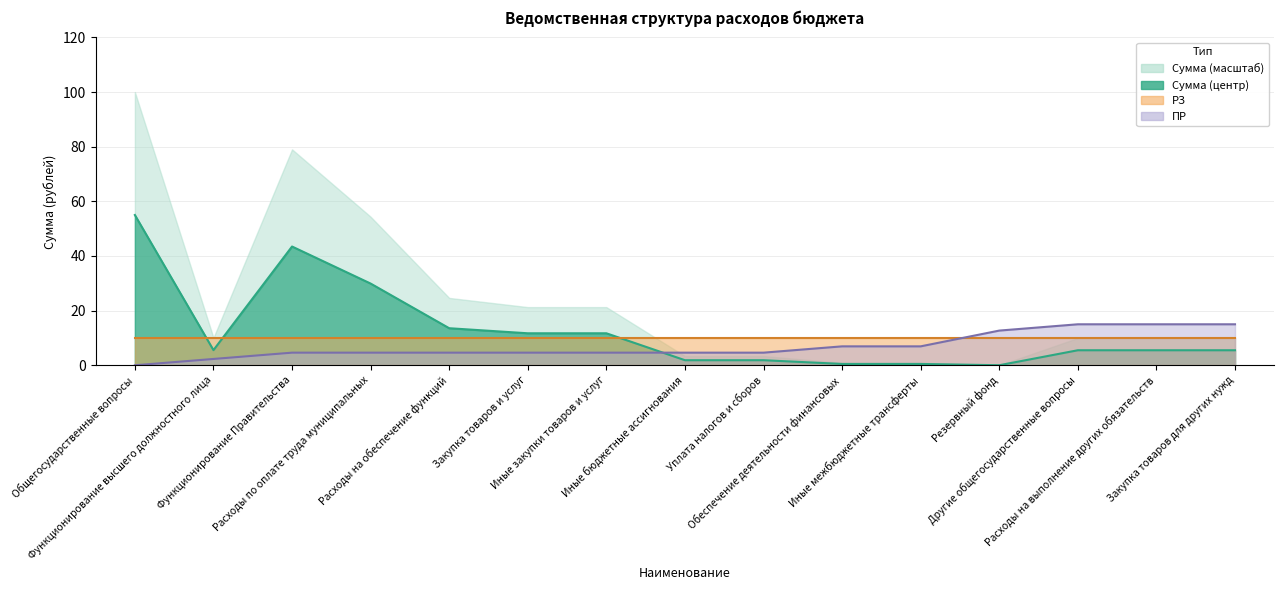

What is the difference between the maximum and minimum values in the ПР series?

15.0